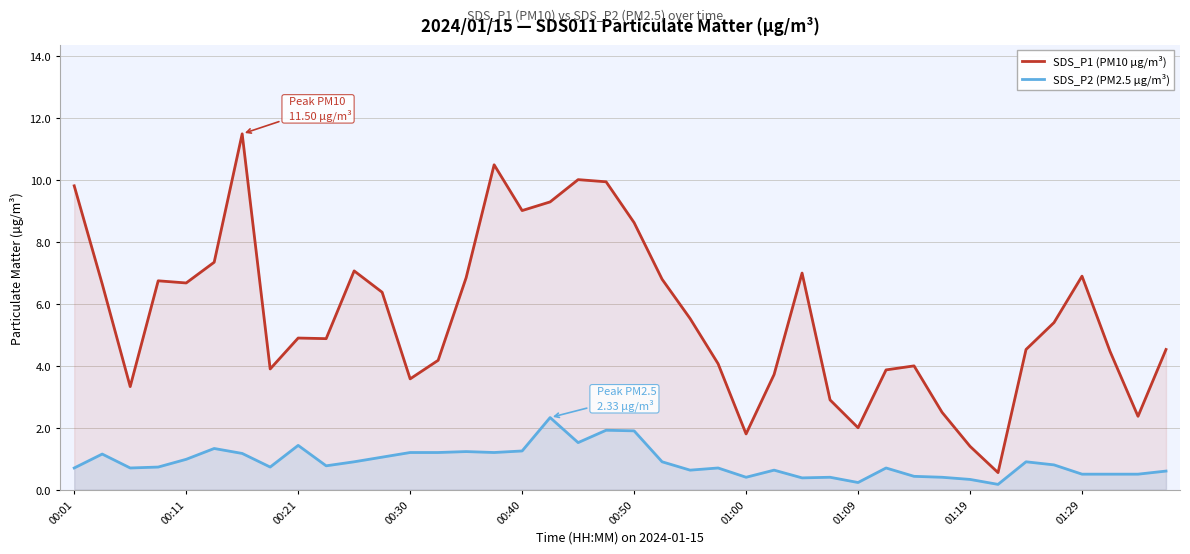

What is the average value of the SDS_P2 (PM2.5 µg/m³) series?

0.9